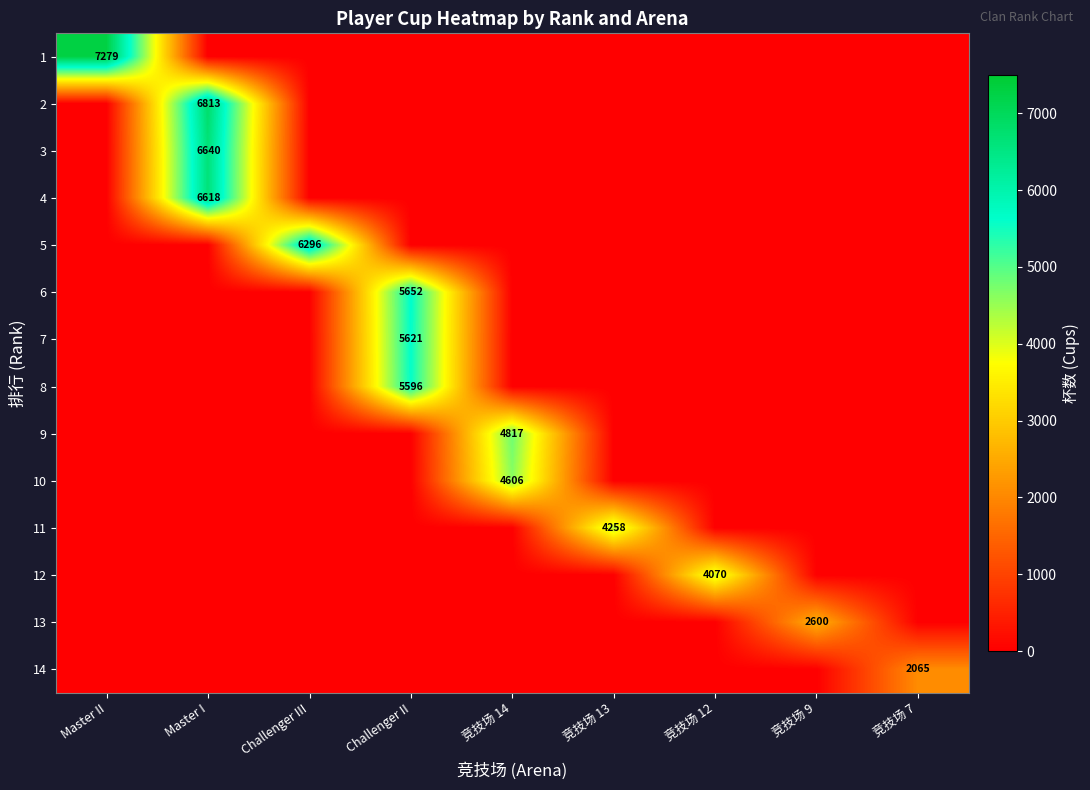

At 竞技场 14, list the series in order from largest to smallest.

9, 10, 1, 2, 3, 4, 5, 6, 7, 8, 11, 12, 13, 14